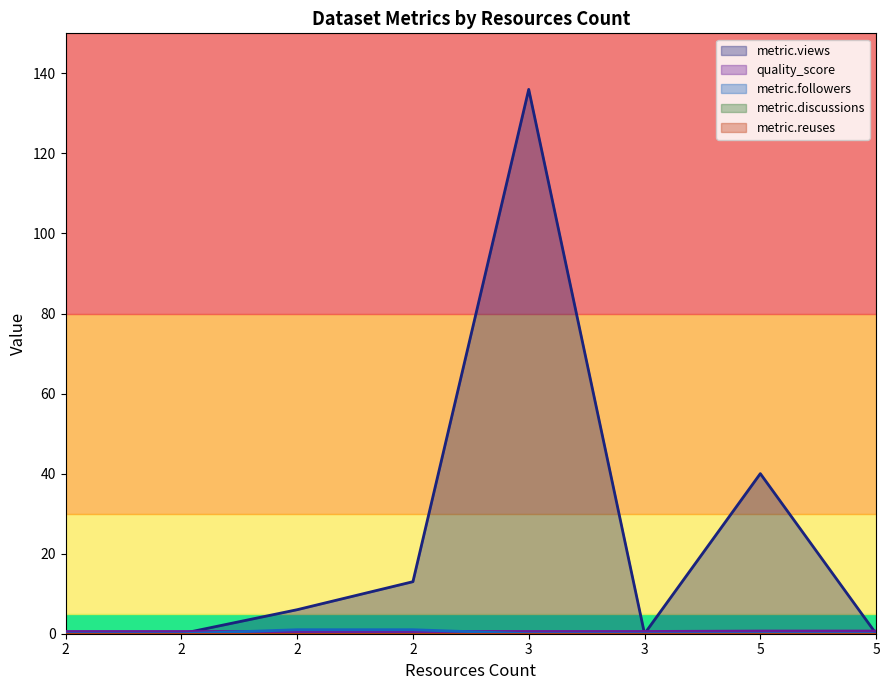

How many lines are shown in the chart?

5